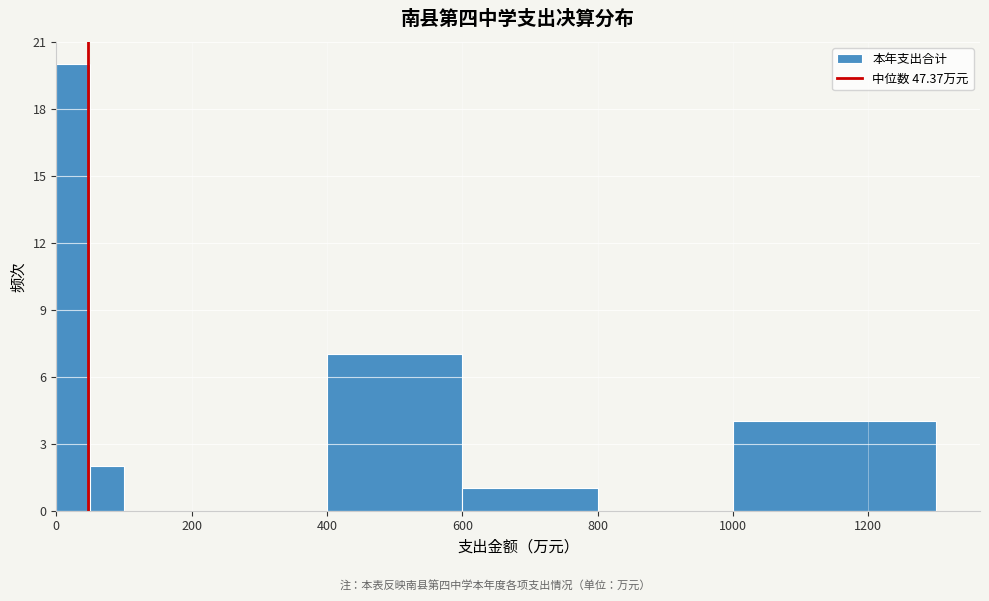

Around what value on the x-axis is the tallest bar? Give the approximate position of its centre, as read against the axis.

20